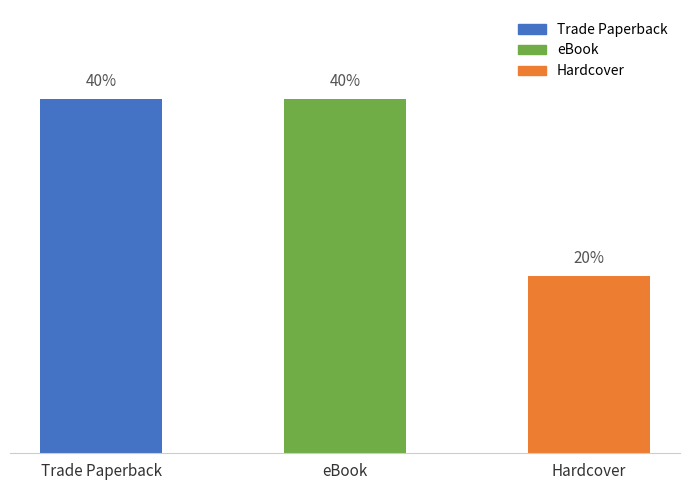

At which category does the chart reach its peak across all series?

Trade Paperback